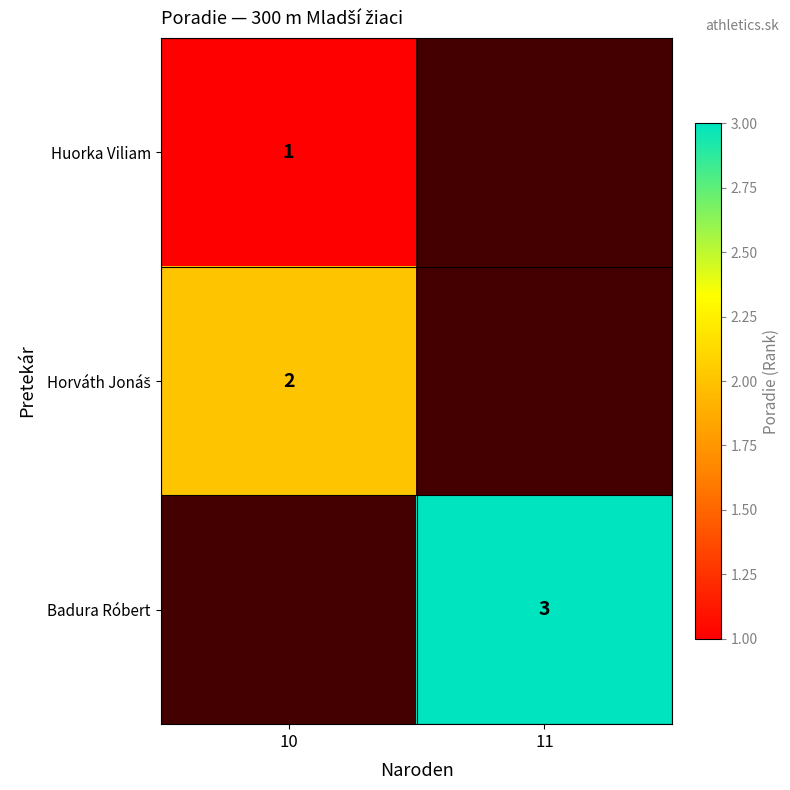

The value of Huorka Viliam at 10 is 1. True or false?

True